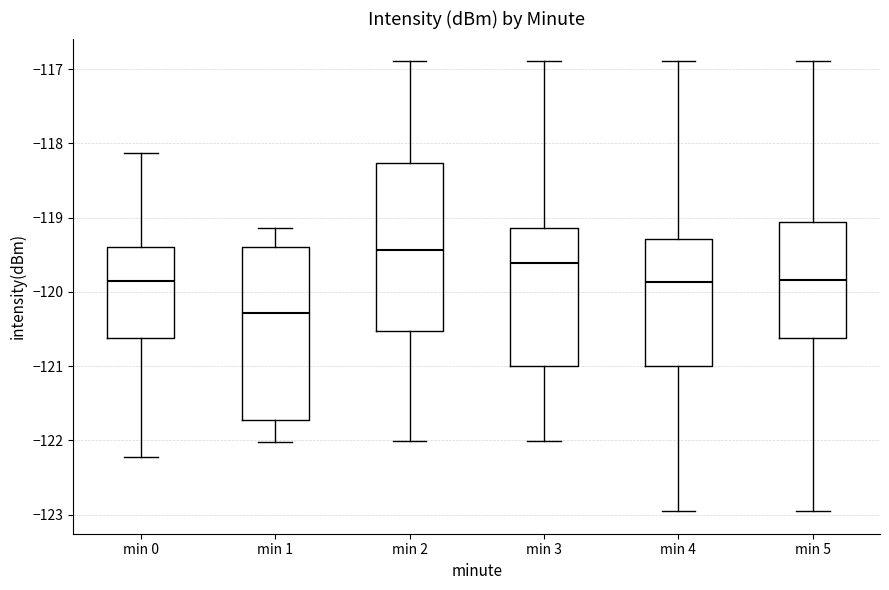

Reading left to right, read every box against the y-axis: the position of its median line, the range the box covers, and the ends of its whiskers. The values are not printed on the chart, so give them approximately, as read against the axis.

min 0: median -119.9, box -120.6 to -119.4, whiskers -122.2 to -118.1
min 1: median -120.3, box -121.7 to -119.4, whiskers -122.0 to -119.1
min 2: median -119.4, box -120.5 to -118.3, whiskers -122.0 to -116.9
min 3: median -119.6, box -121.0 to -119.1, whiskers -122.0 to -116.9
min 4: median -119.9, box -121.0 to -119.3, whiskers -123.0 to -116.9
min 5: median -119.8, box -120.6 to -119.1, whiskers -123.0 to -116.9